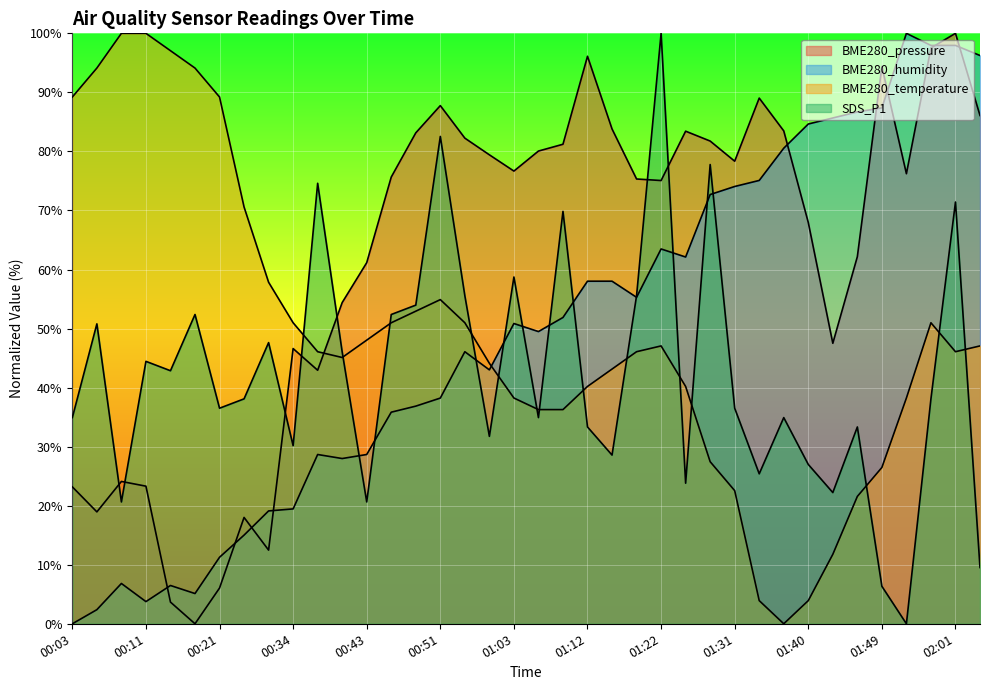

What are all the series names shown in the legend?

BME280_pressure, BME280_humidity, BME280_temperature, SDS_P1